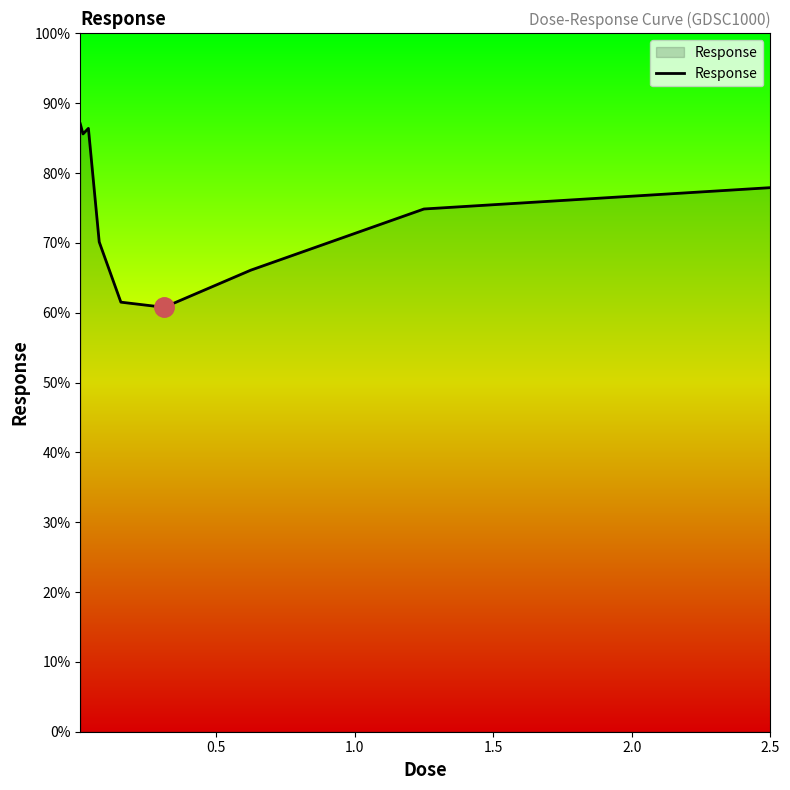

What is the difference between the maximum and minimum values?

26.3